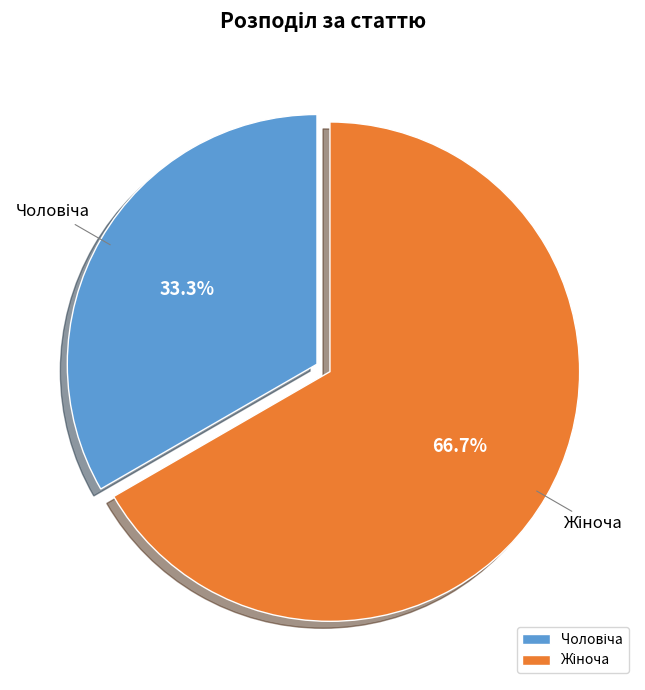

Count the number of slices in the pie.

2